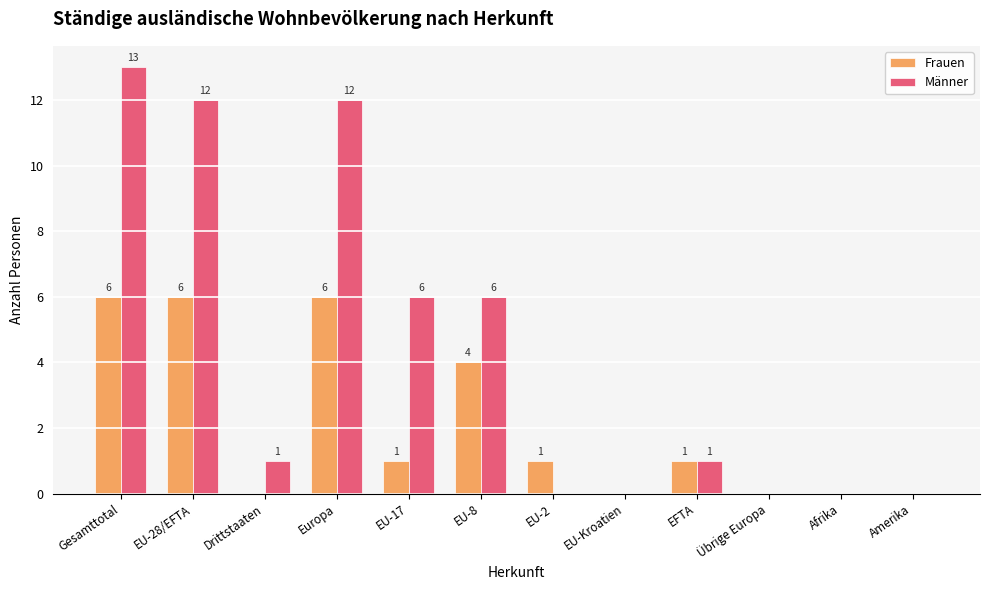

Which series changed the most between Drittstaaten and EFTA?

Frauen